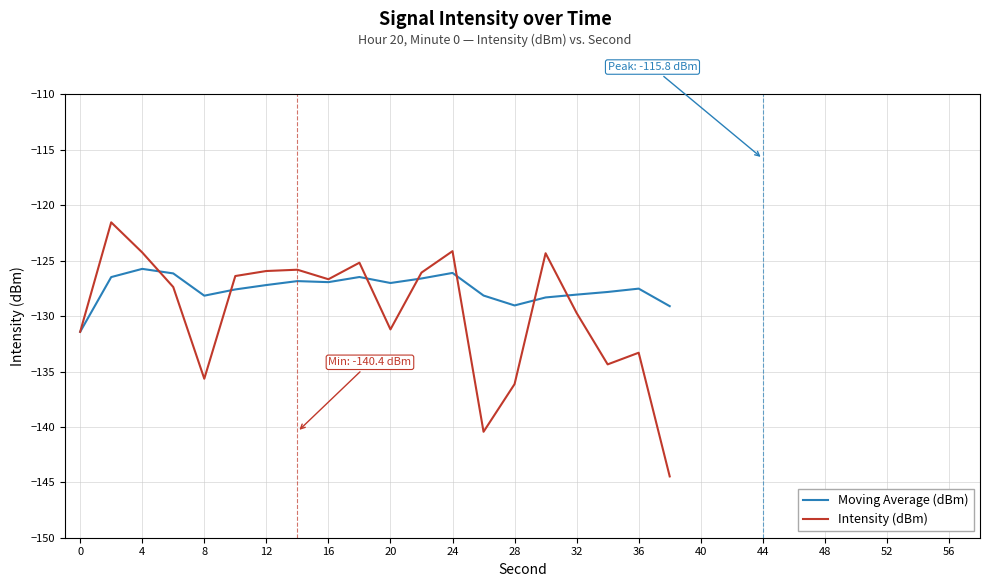

Which series has the largest total across all categories?

Moving Average (dBm)